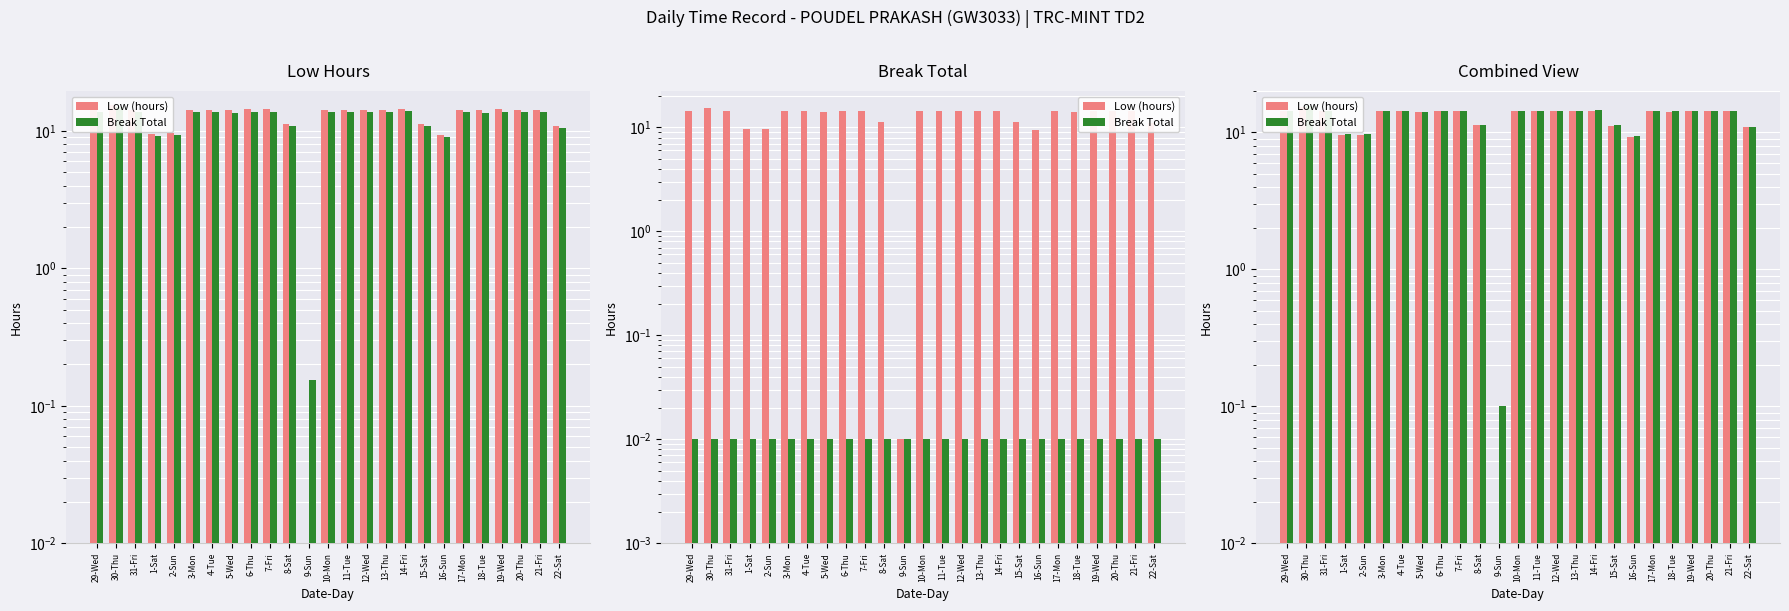

List the labels in order of Low (hours) value, largest first.

30-Thu, 14-Fri, 6-Thu, 19-Wed, 7-Fri, 4-Tue, 13-Thu, 17-Mon, 31-Fri, 20-Thu, 21-Fri, 3-Mon, 10-Mon, 12-Wed, 11-Tue, 29-Wed, 18-Tue, 5-Wed, 8-Sat, 15-Sat, 22-Sat, 2-Sun, 1-Sat, 16-Sun, 9-Sun